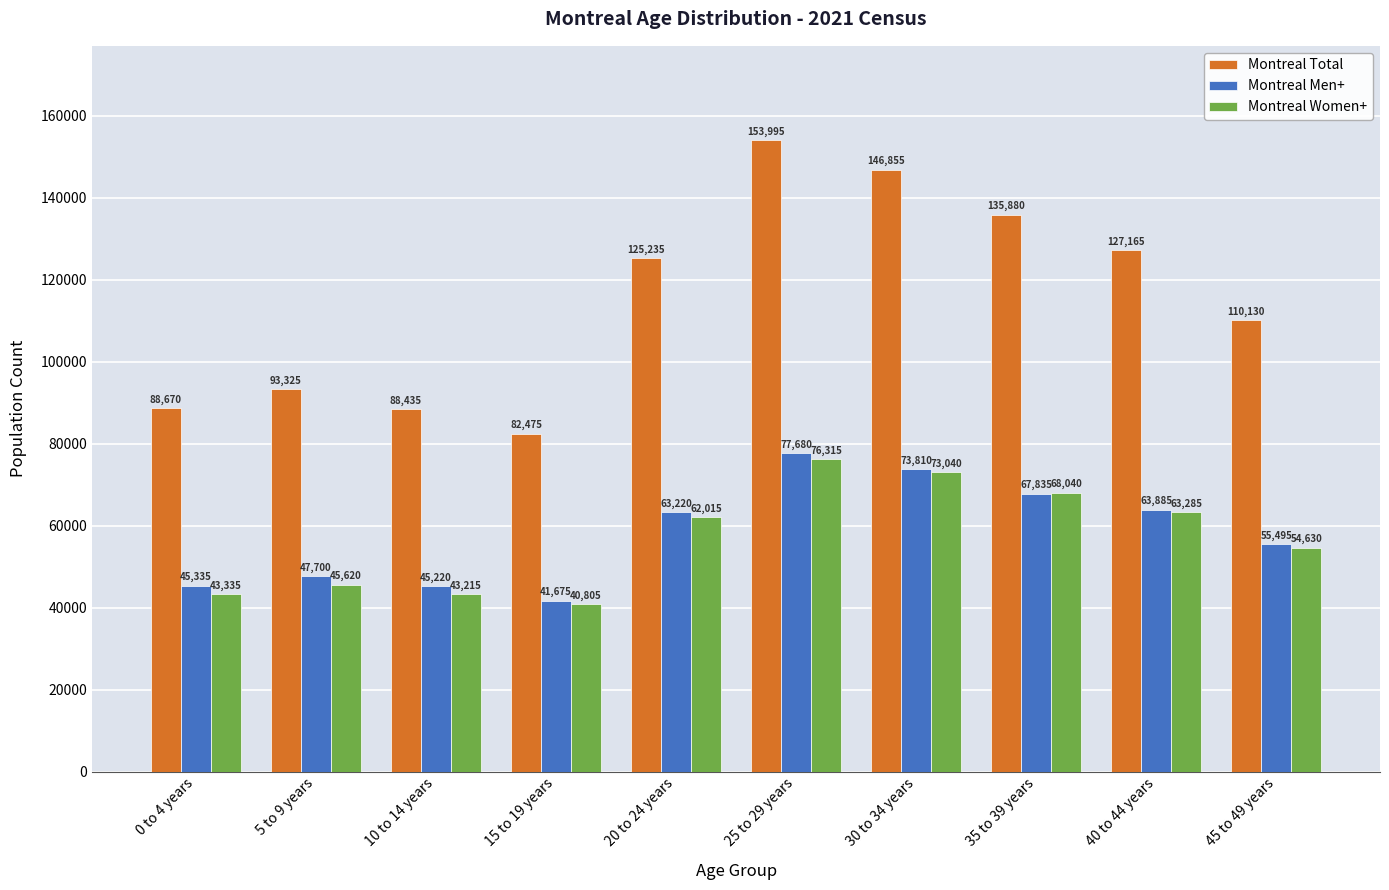

What is the difference between the maximum and minimum values in the Montreal Total series?

71520